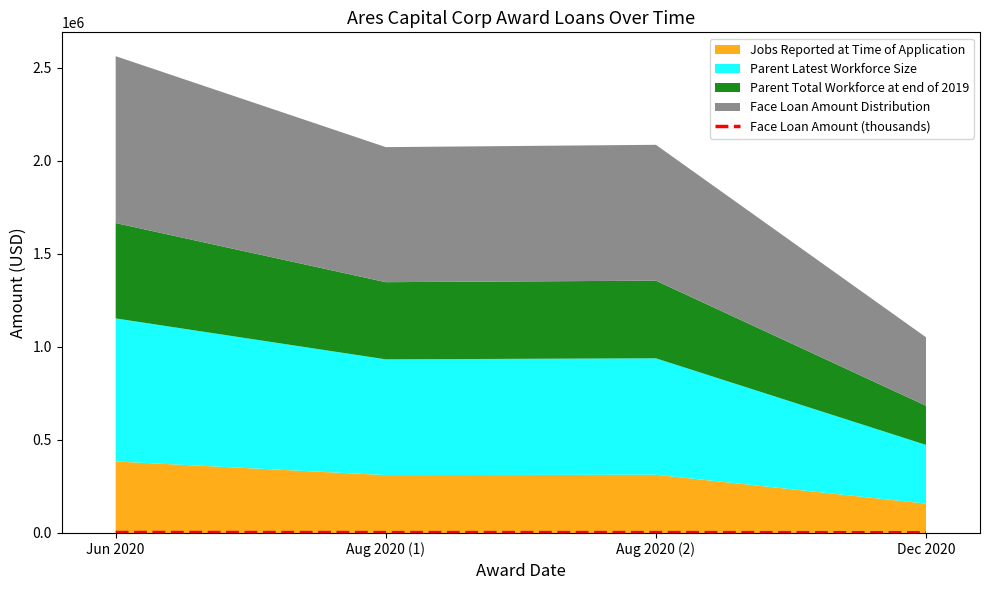

Reading left to right, extract all data points from this chart.

2562.6	2073.8	2086.2	1051.9